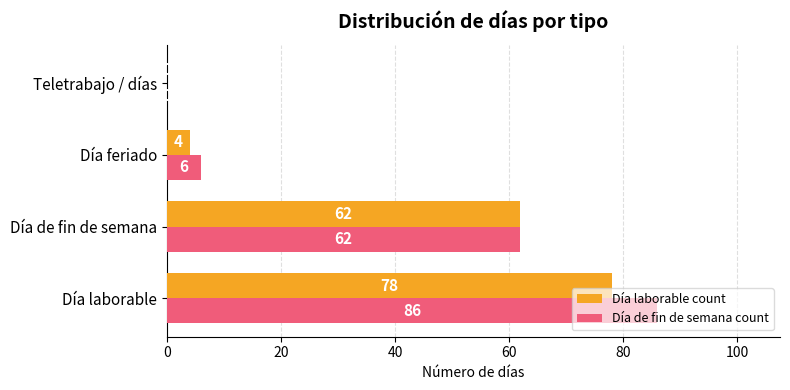

What is the sum of the Día de fin de semana count values at Día de fin de semana and Día feriado?

68